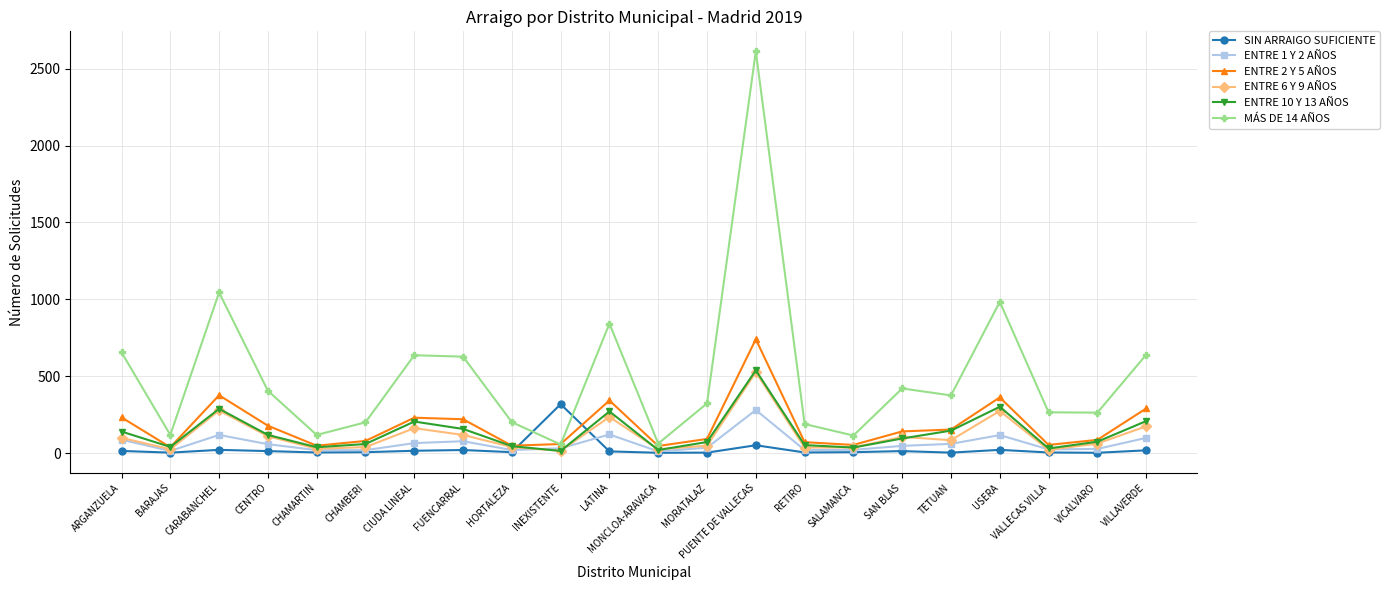

Is the value of MÁS DE 14 AÑOS at VALLECAS VILLA greater than the value of ENTRE 6 Y 9 AÑOS at RETIRO?

Yes